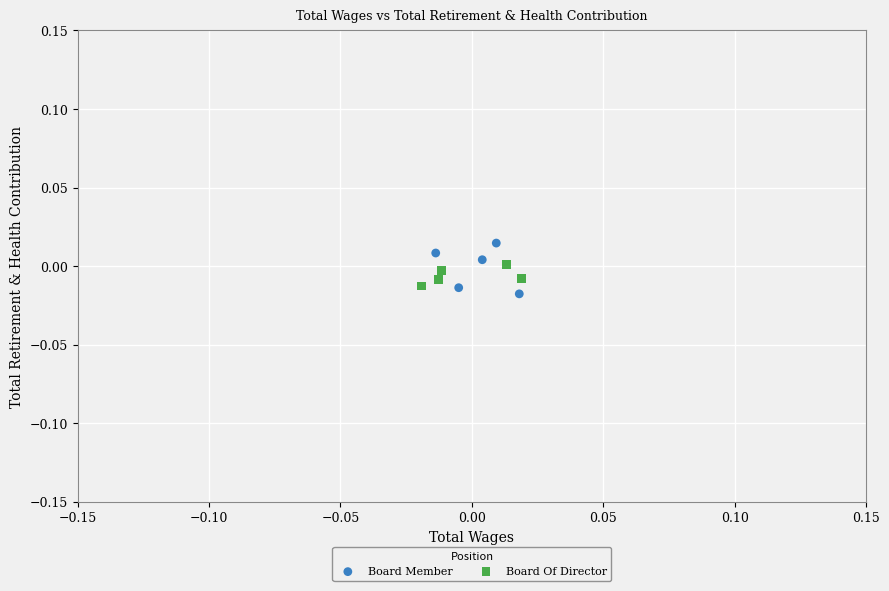

Which series has the largest Y range (max minus min)?

Board Member